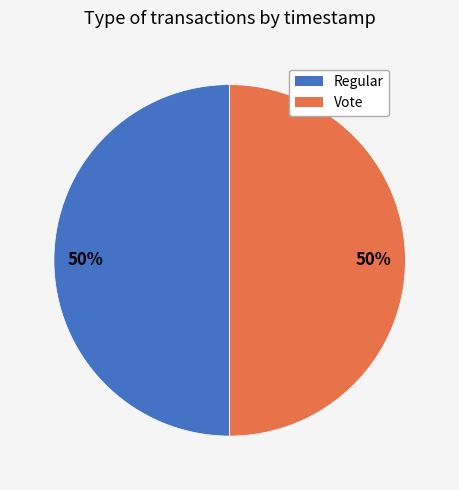

To the nearest percent, what is the average slice percentage?

50%